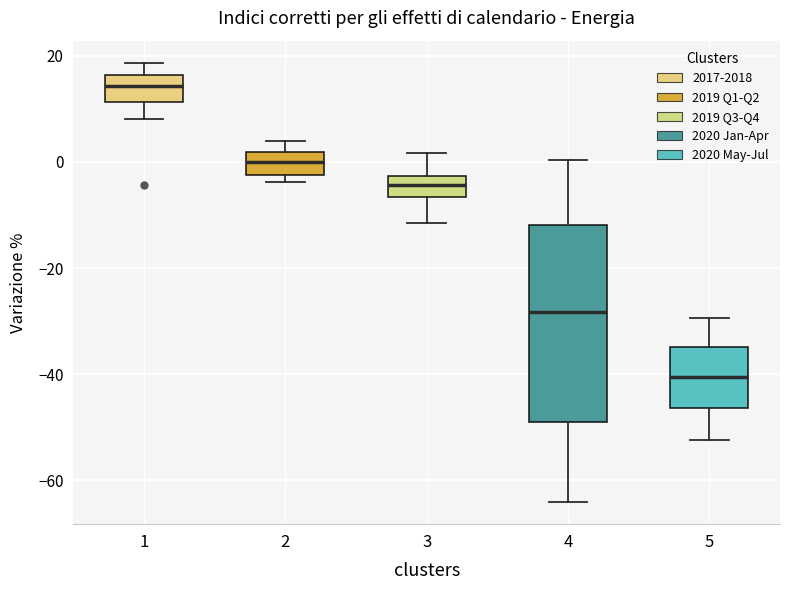

Where is the upper edge of the box at x = 4 on the y-axis? The values are not printed on the chart, so give them approximately, as read against the axis.

-12